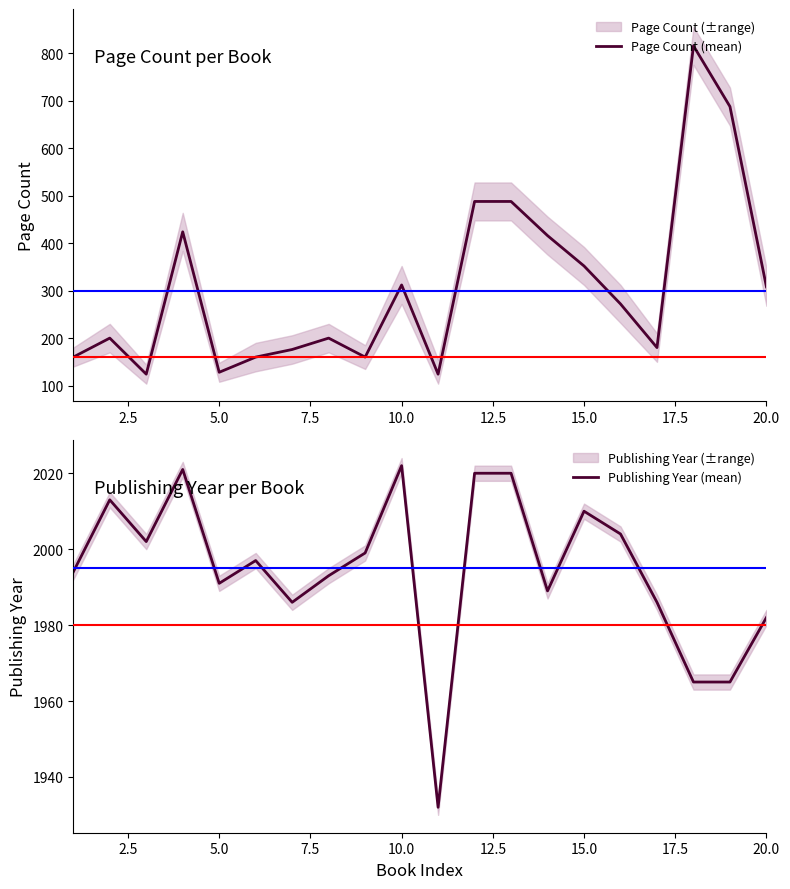

What are all the series names shown in the legend?

Page Count (mean), Publishing Year (mean)